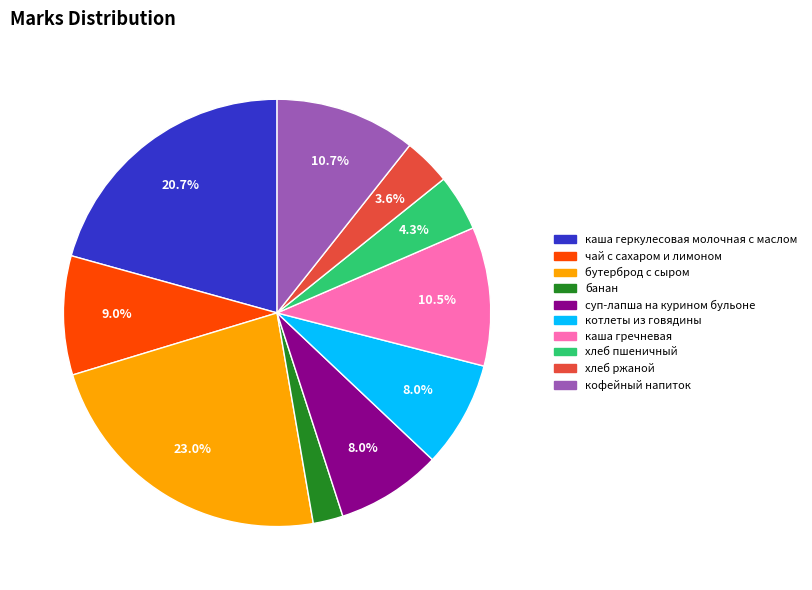

Does каша геркулесовая молочная с маслом represent more than half of the total?

No